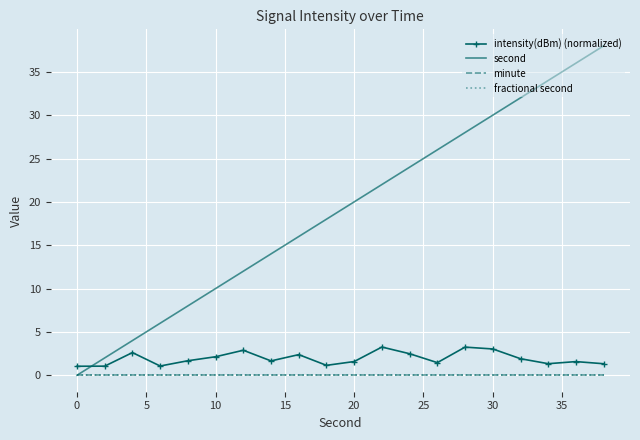

True or false: intensity(dBm) (normalized) has more than 0 points higher than both neighbors.

True